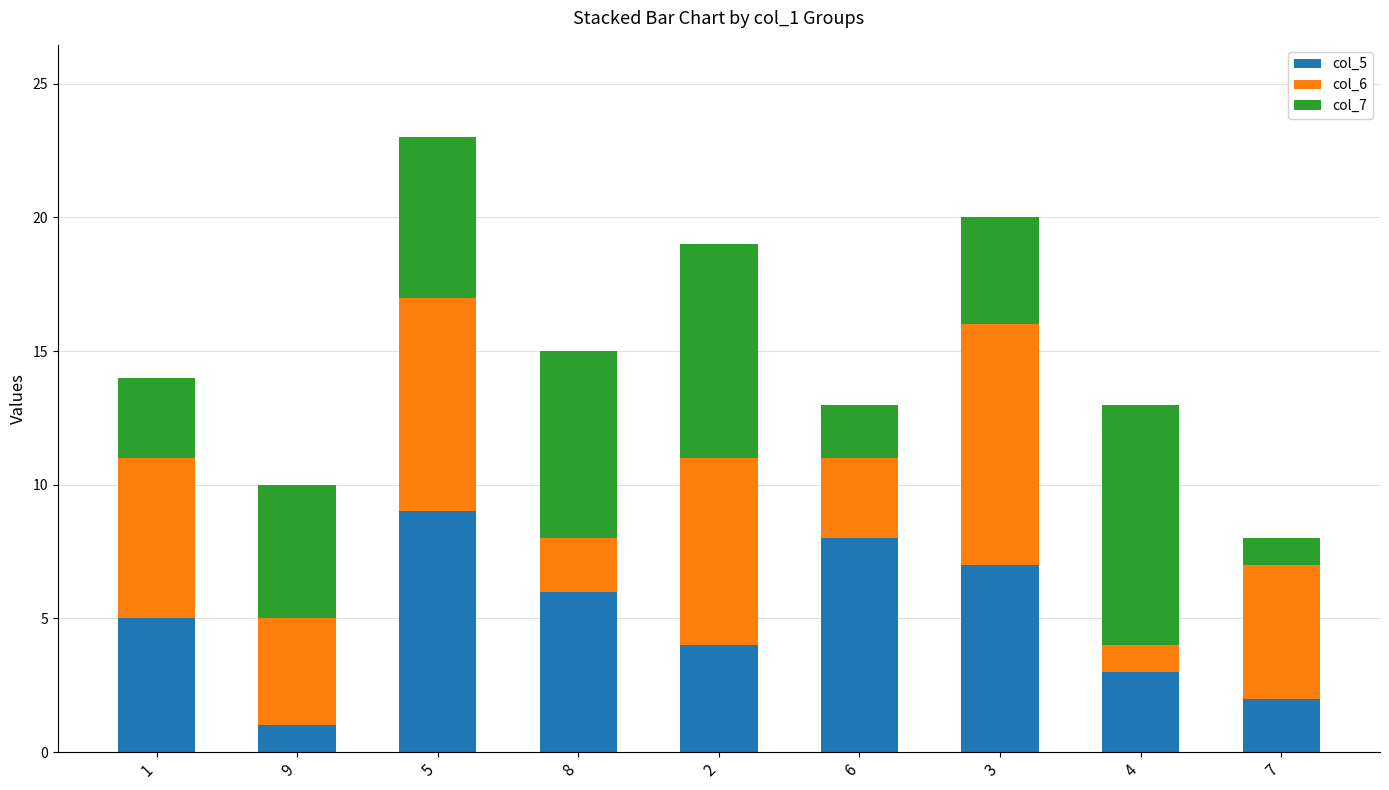

At which category is the sum across all series the highest?

5